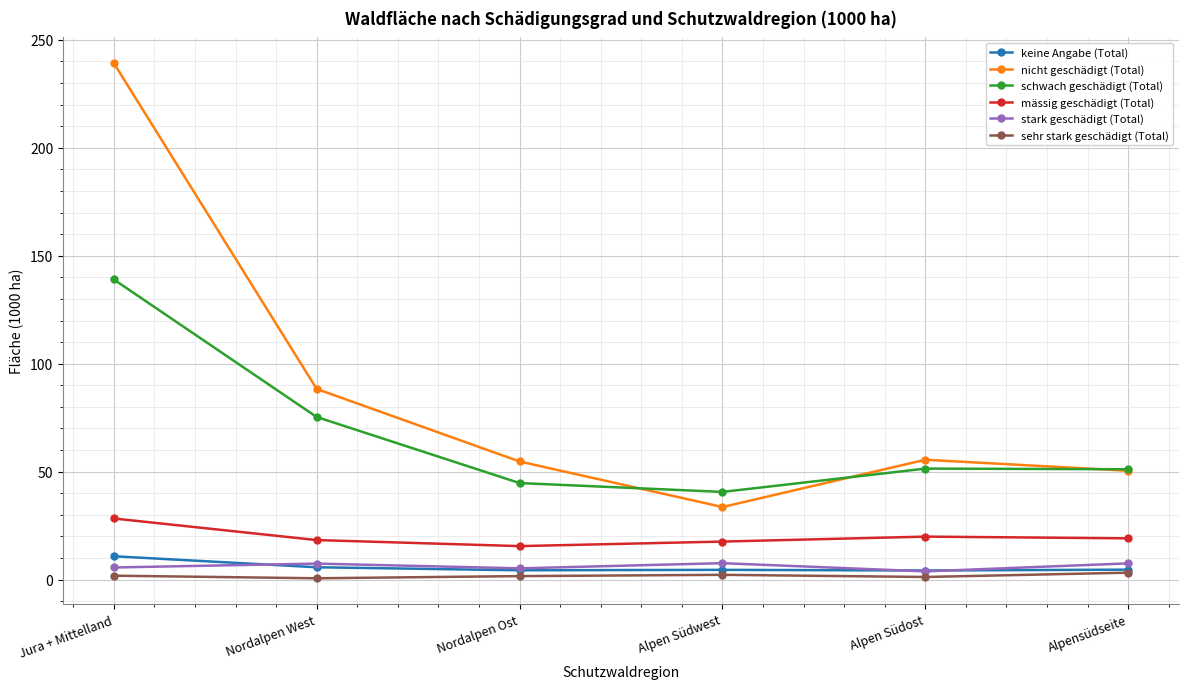

How many lines are shown in the chart?

6